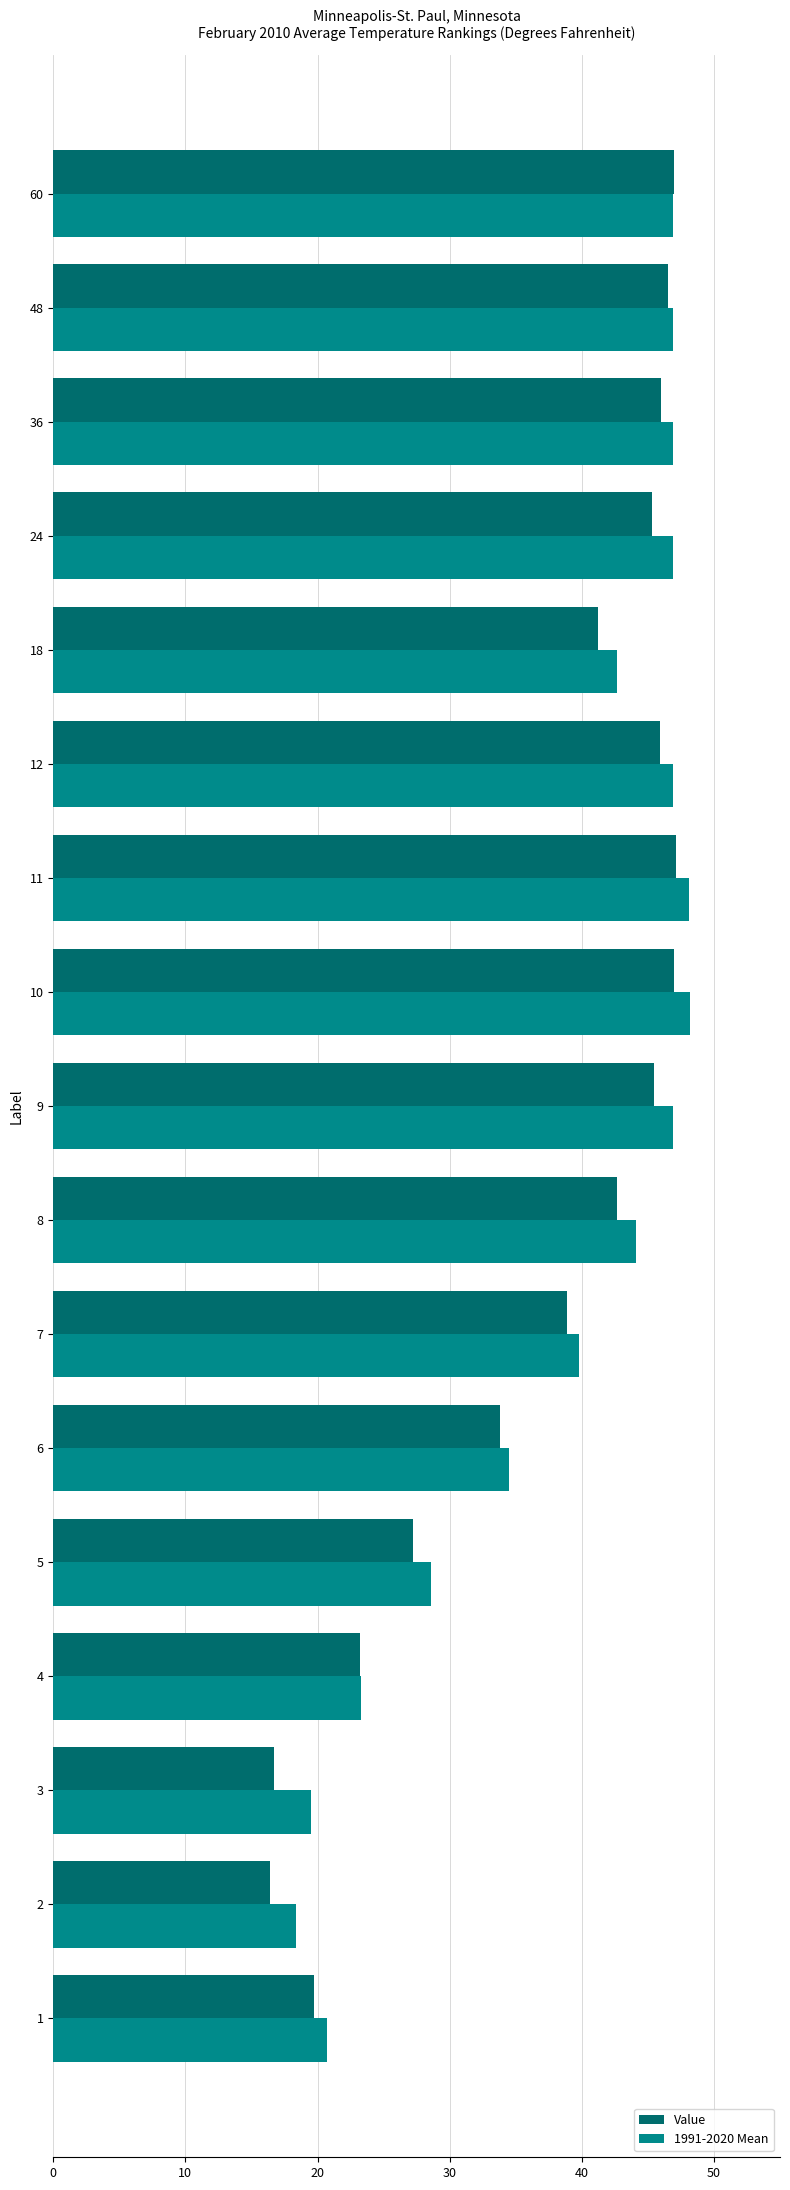

At which label is Value closest to 31?

6